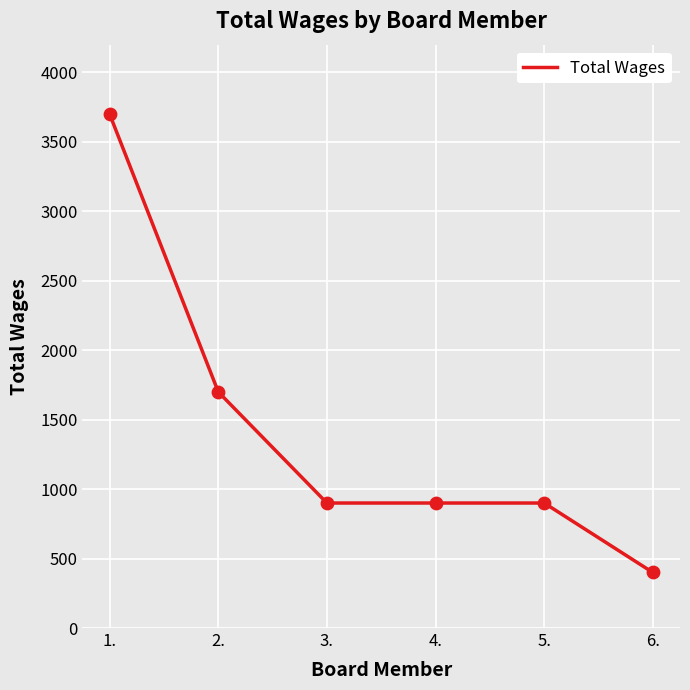

Between 3. and 1., which is larger?

1.